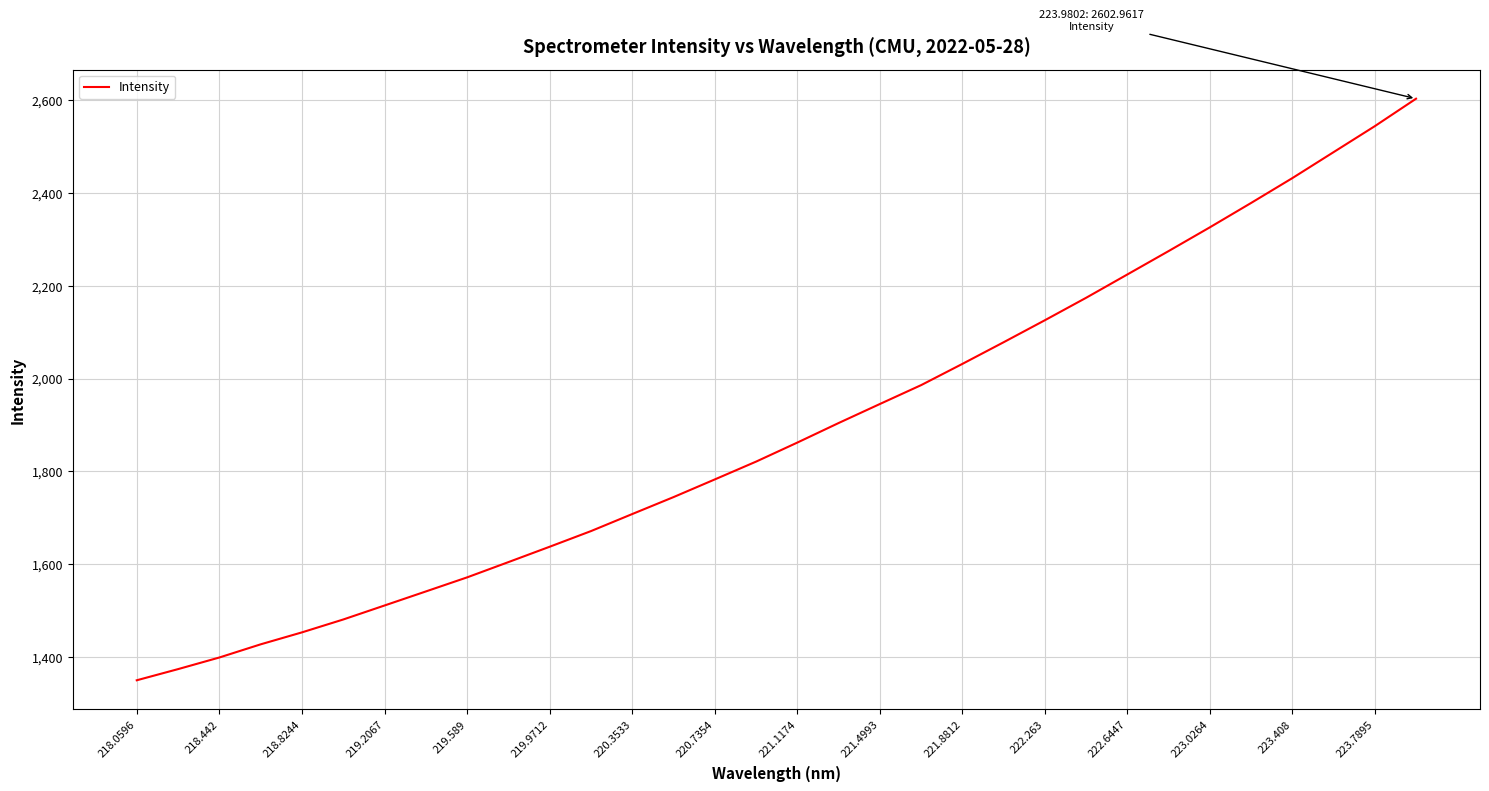

What is the difference between the maximum and minimum values?

1253.1